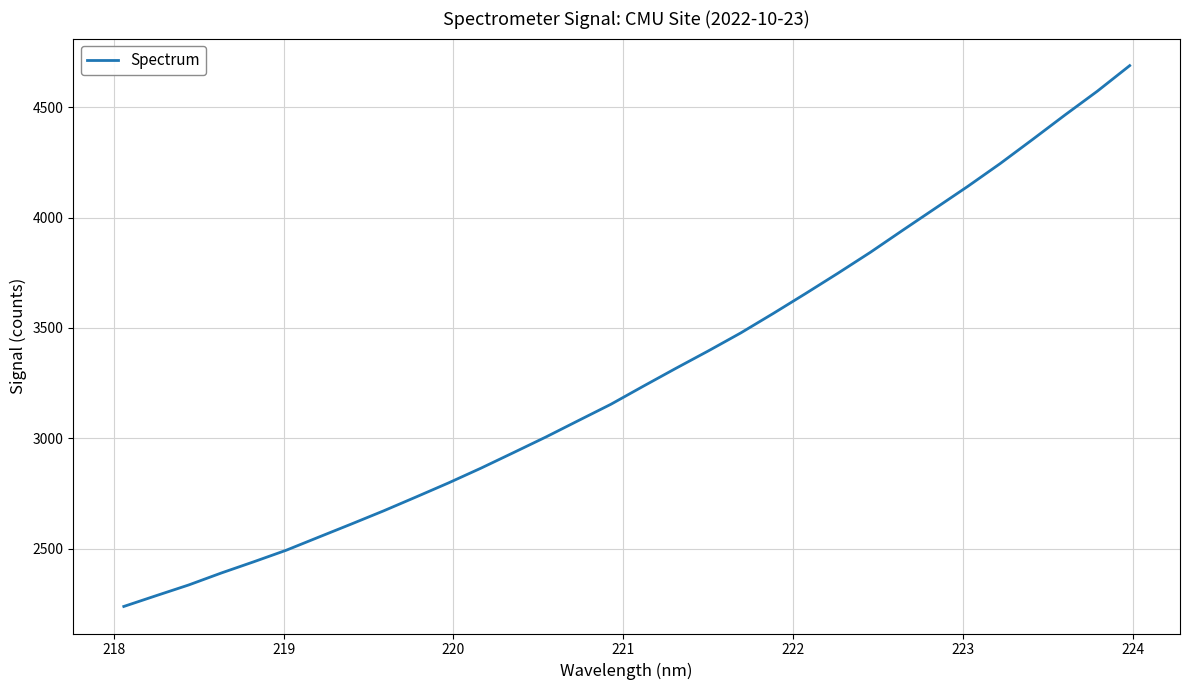

What is the difference between the maximum and minimum values?

2450.7